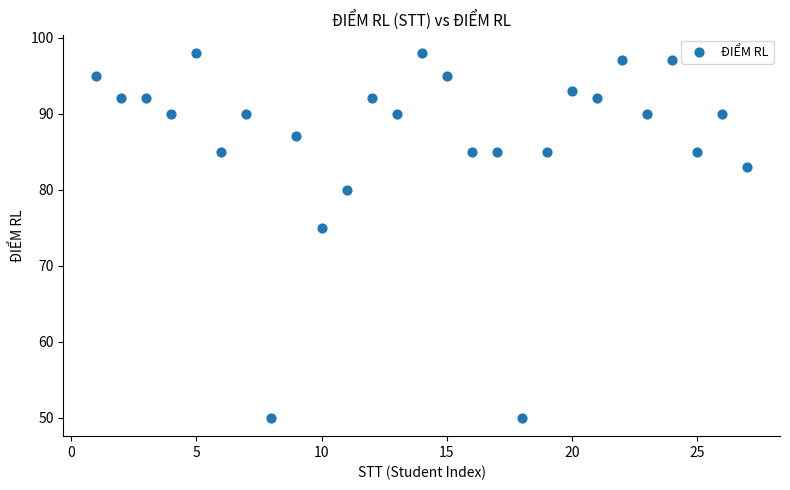

What Y value in the scatter plot is closest to 74?

75